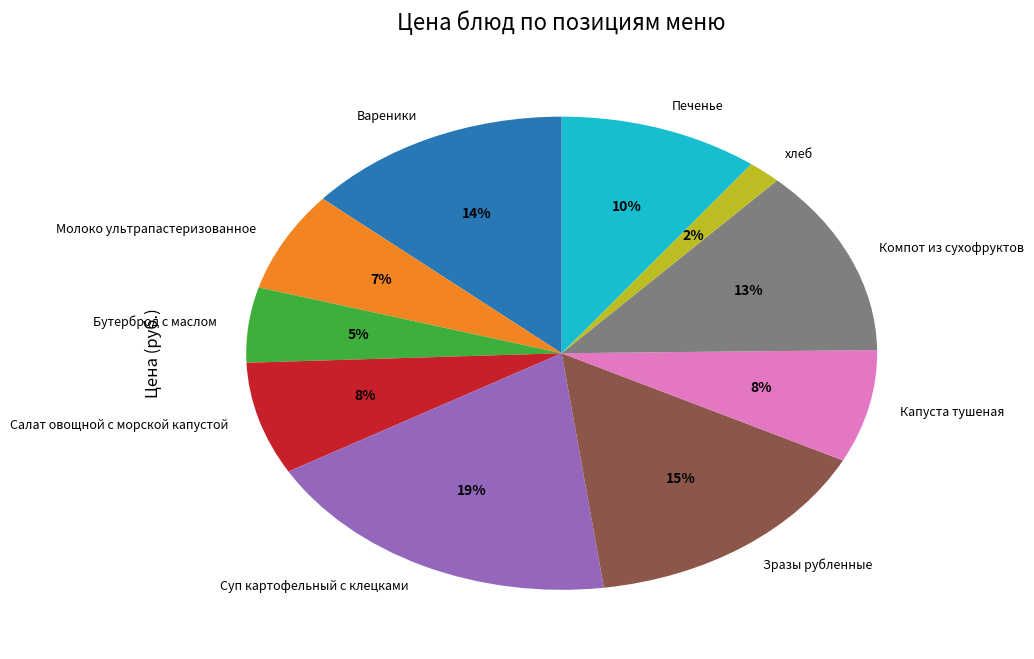

The Бутерброд с маслом slice represents 15% of the pie. True or false?

False